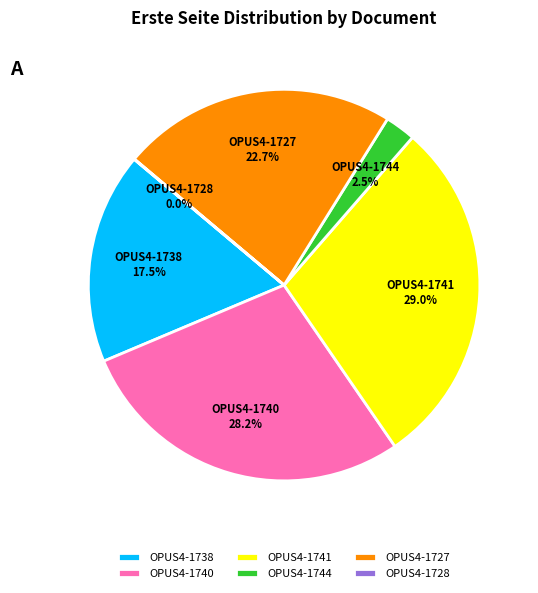

True or false: OPUS4-1740 accounts for 35% of the total.

False